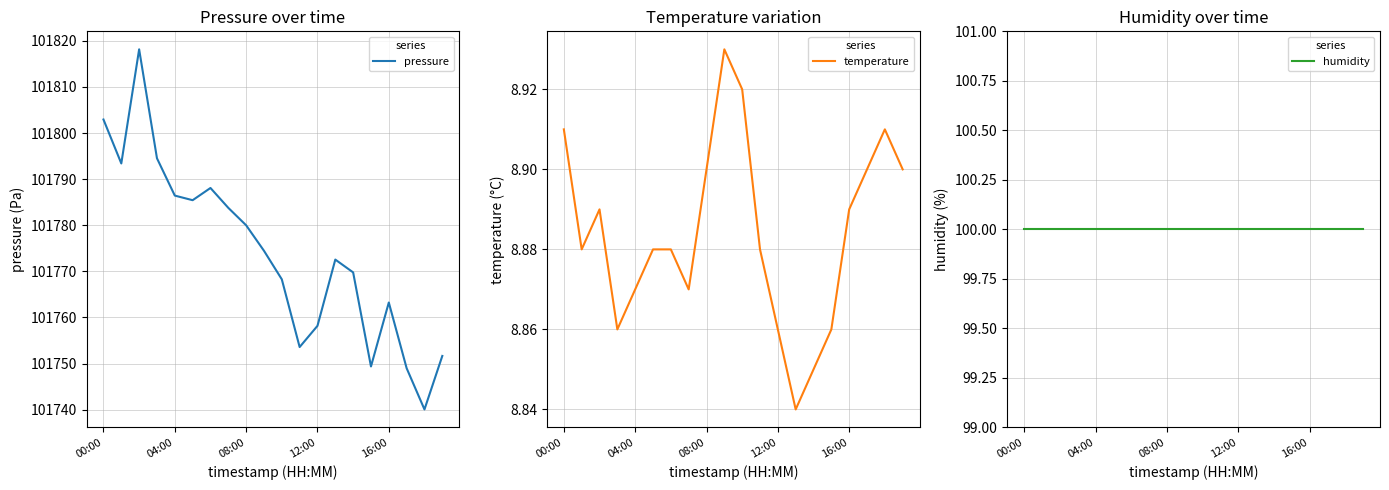

The pressure series shows 101802.9 at 00:00. True or false?

True